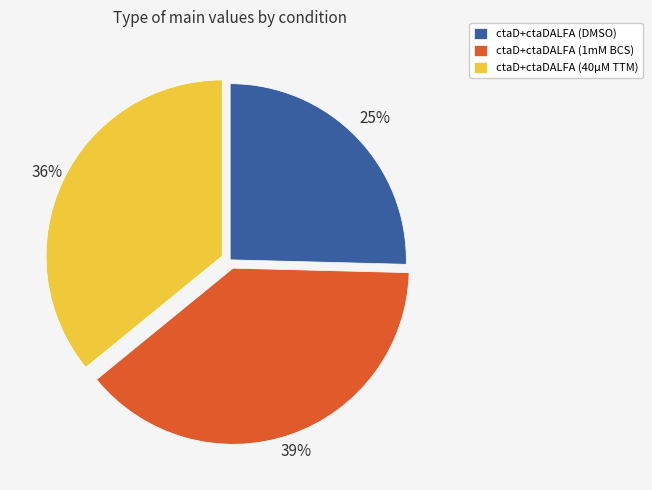

True or false: ctaD+ctaDALFA (1mM BCS) accounts for 39% of the total.

True